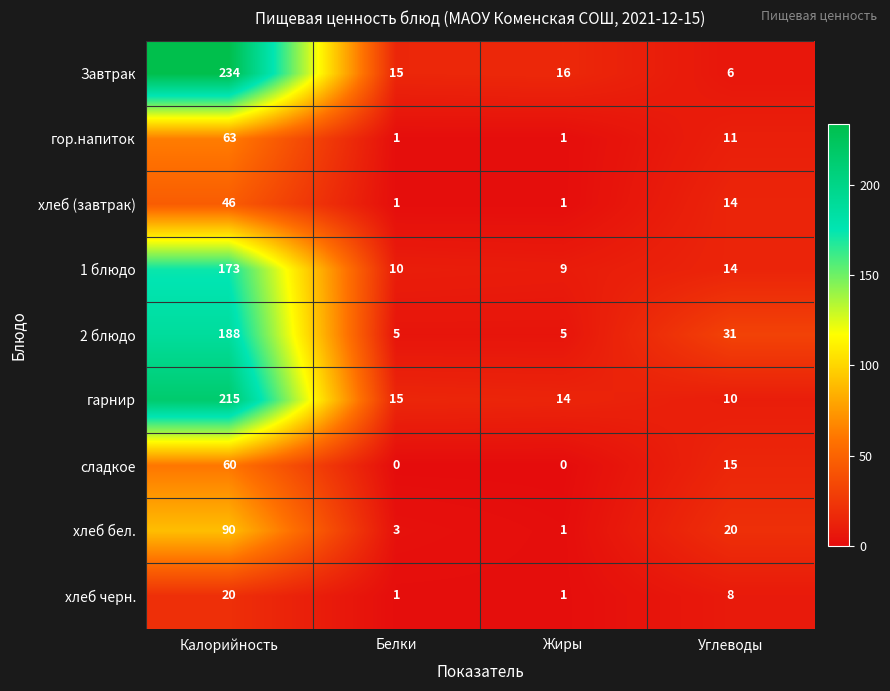

Which series has the largest total across all categories?

Завтрак